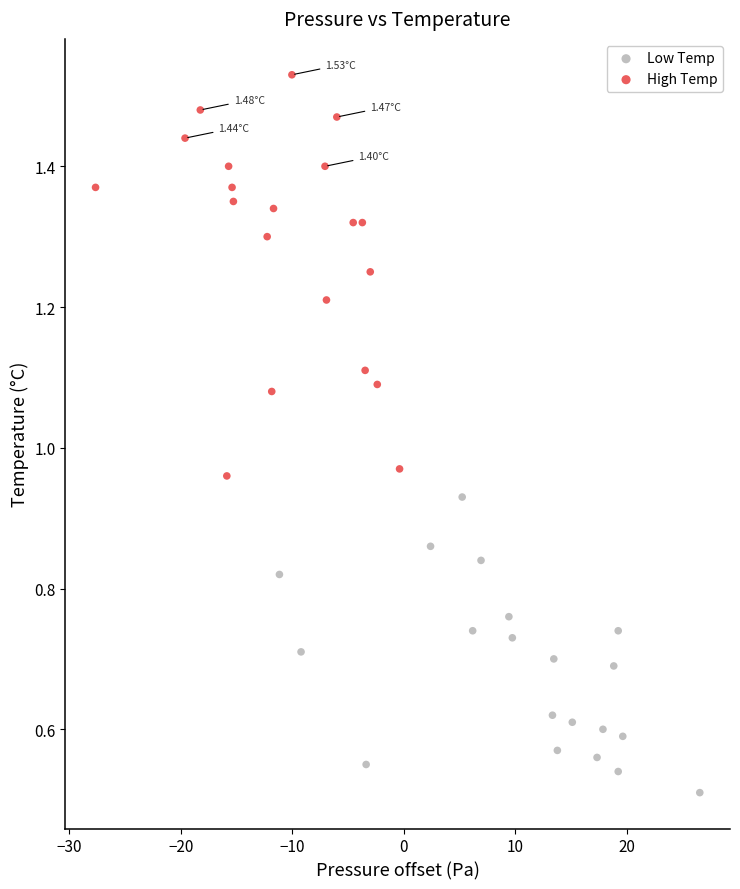

Which series reaches the minimum Y coordinate?

Low Temp